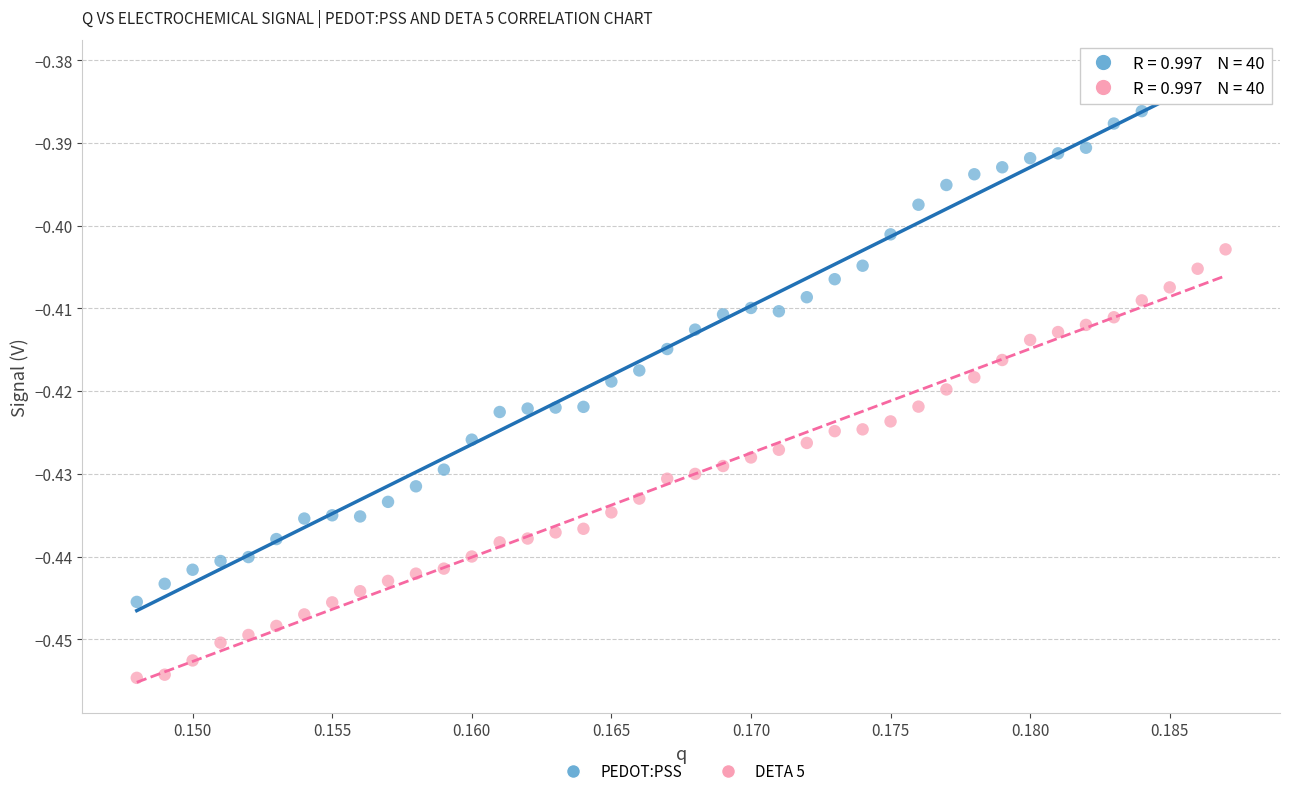

Which series reaches the maximum Y coordinate?

PEDOT:PSS